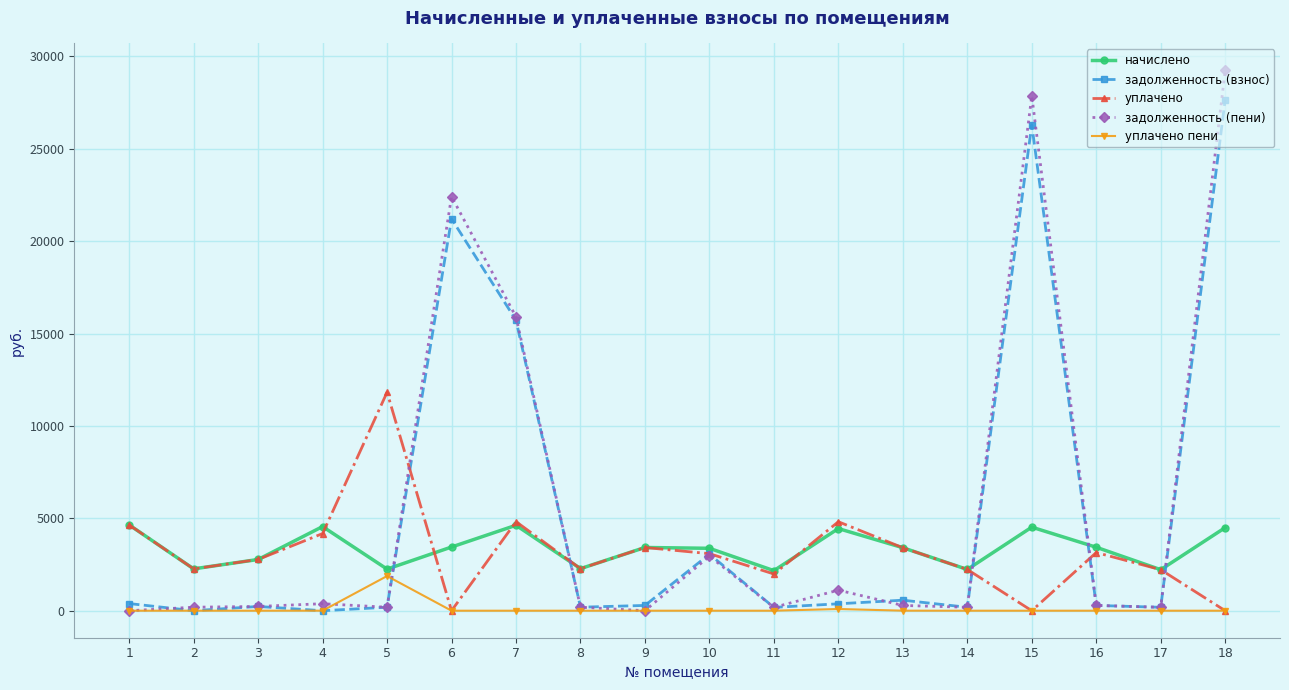

Is this an area chart (filled region under the line)?

No